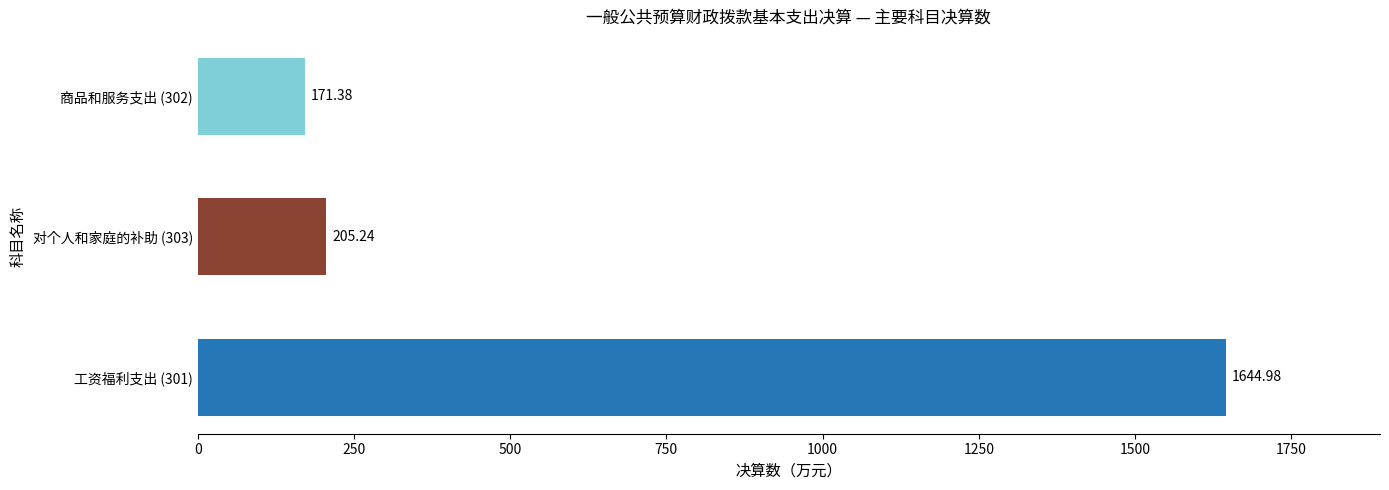

What is the average value?

673.9